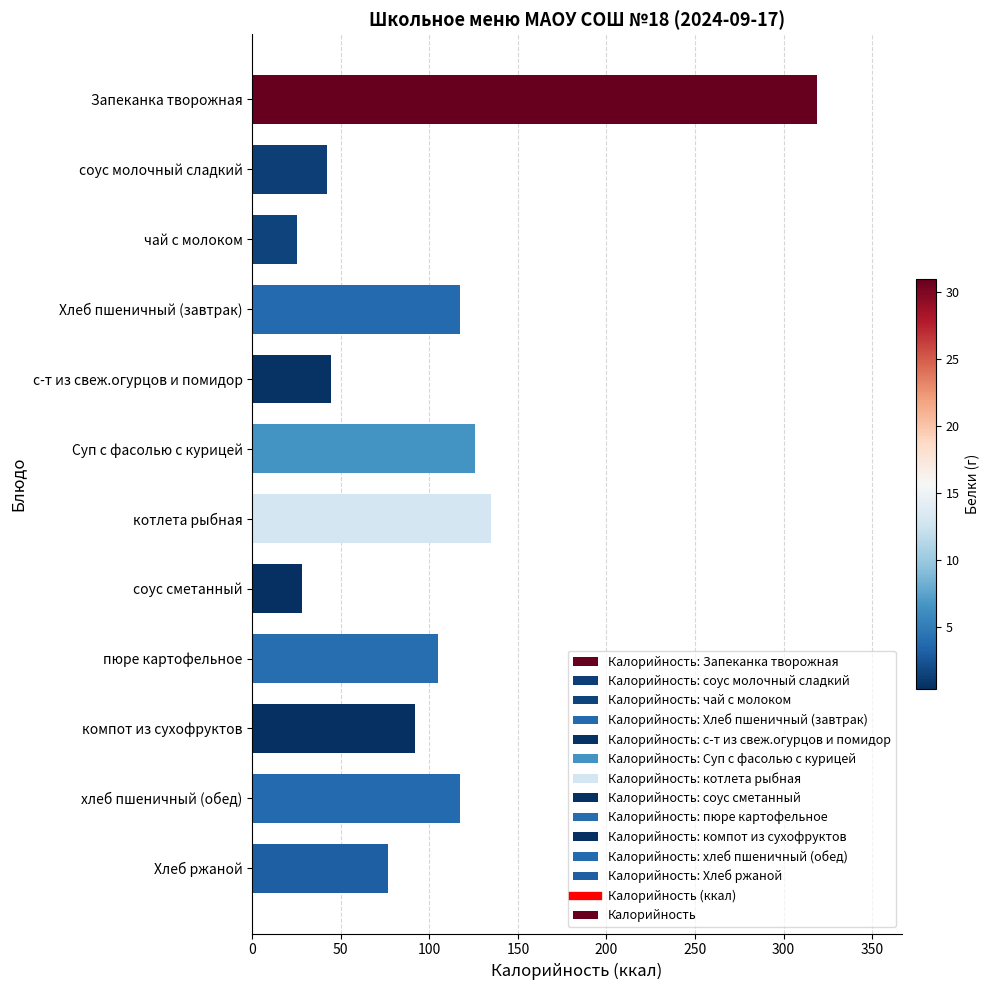

What is the greatest value displayed?

319.0